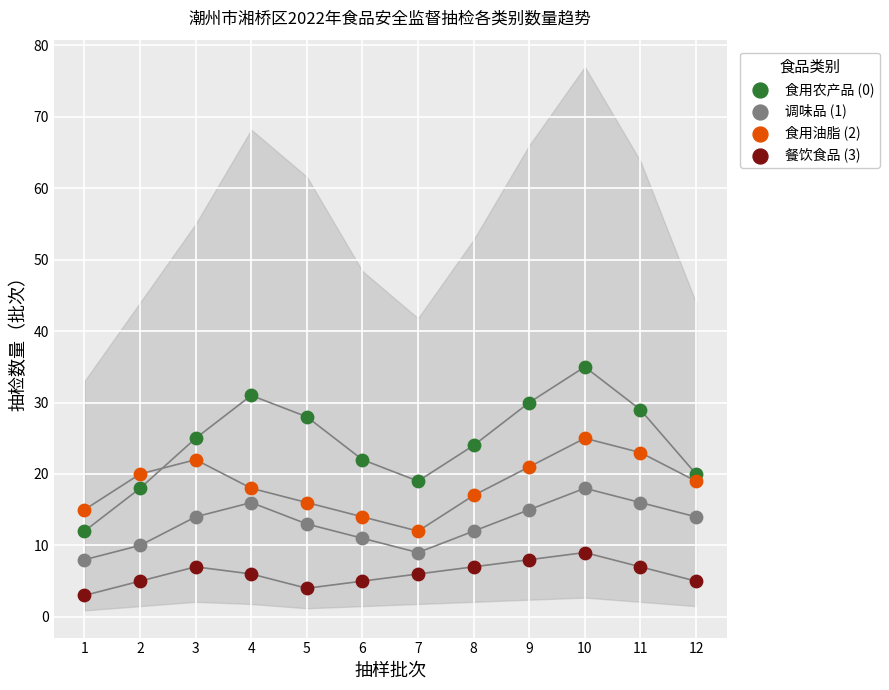

Which series contains the highest Y value?

食用农产品 (0)